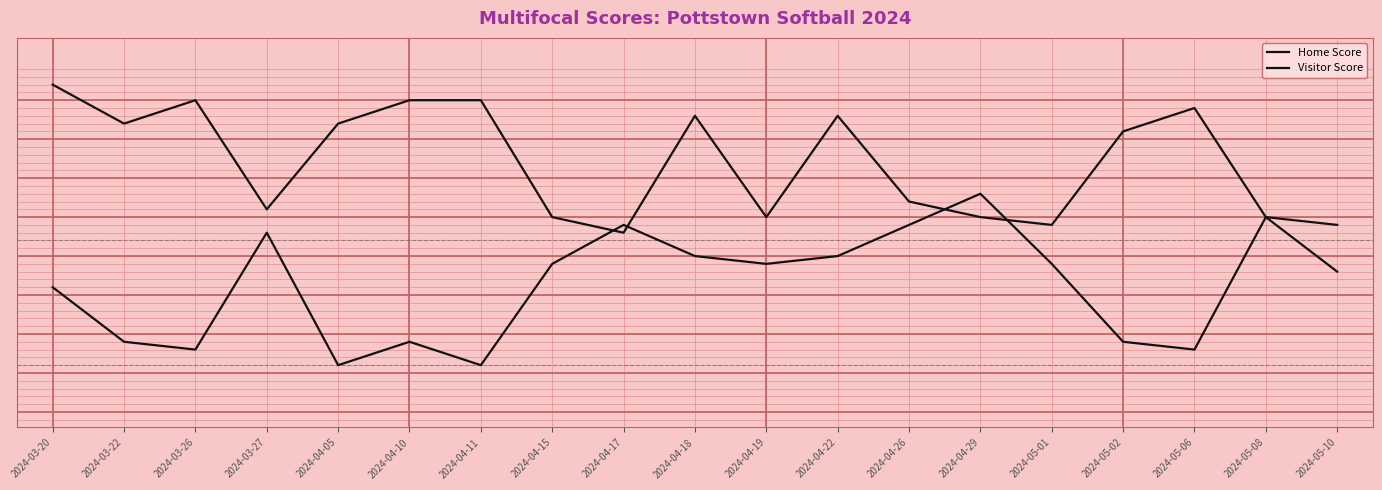

Is this an area chart (filled region under the line)?

No